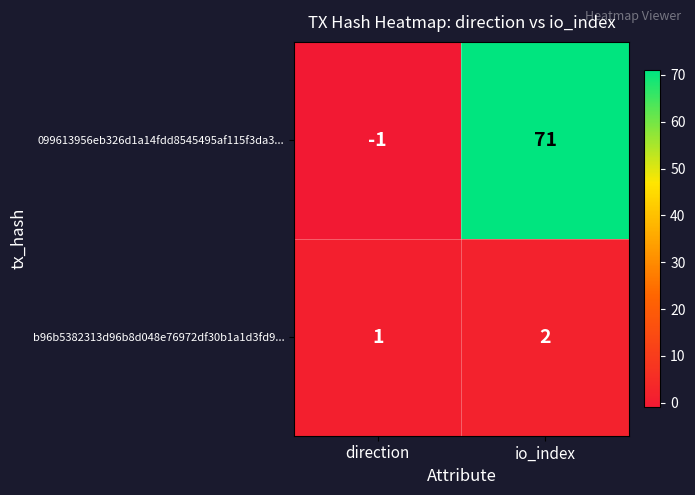

Rank the series by their maximum value, from highest to lowest.

099613956eb326d1a14fdd8545495af115f3da3..., b96b5382313d96b8d048e76972df30b1a1d3fd9...